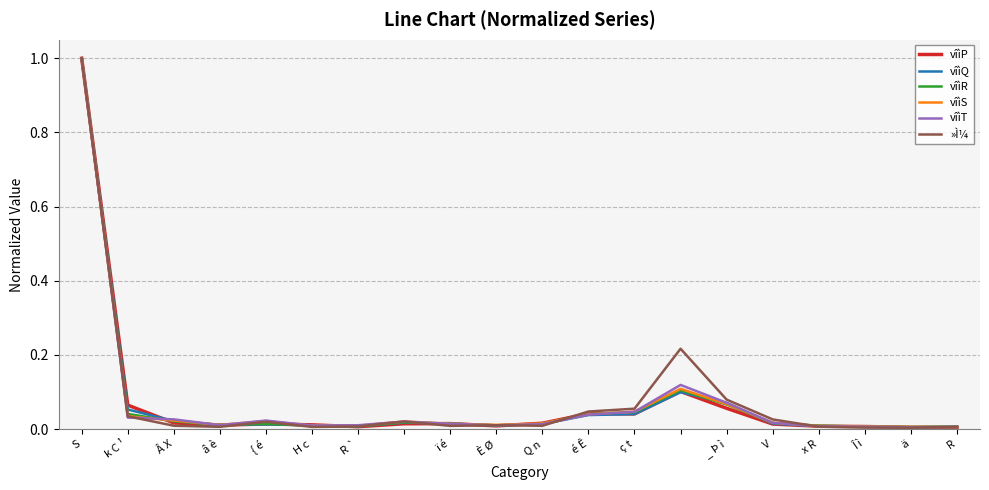

Which series has the largest range (max minus min)?

»Ì¼